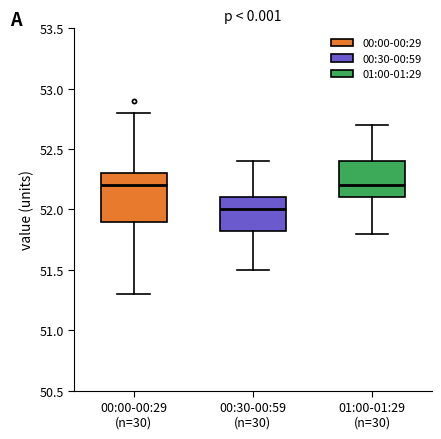

Which box is the tallest, from its lower edge to its upper edge?

00:00-00:29 (n=30)